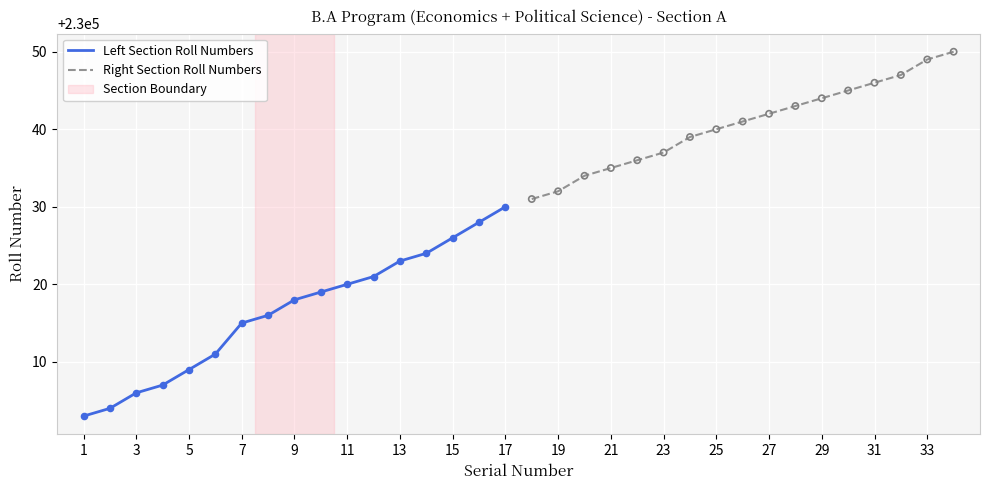

Which series reaches the minimum Y coordinate?

Left Section Roll Numbers